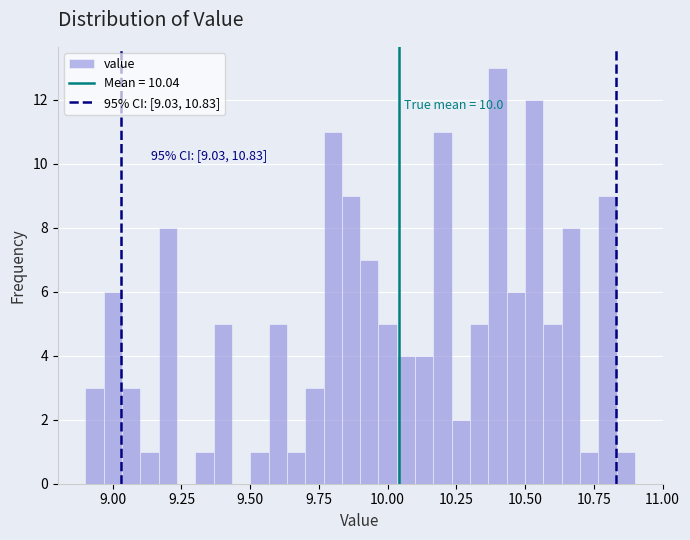

Around what value on the x-axis is the tallest bar? Give the approximate position of its centre, as read against the axis.

10.40